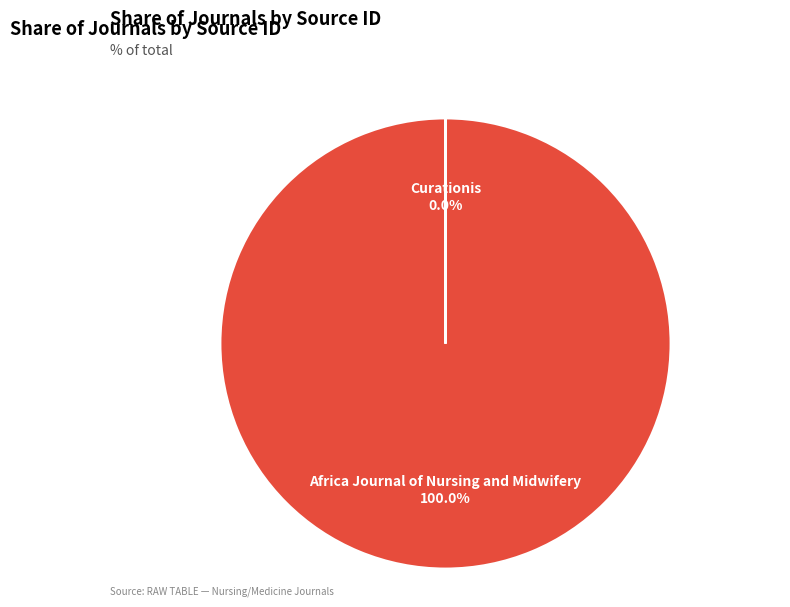

Is there a majority slice in this chart?

Yes